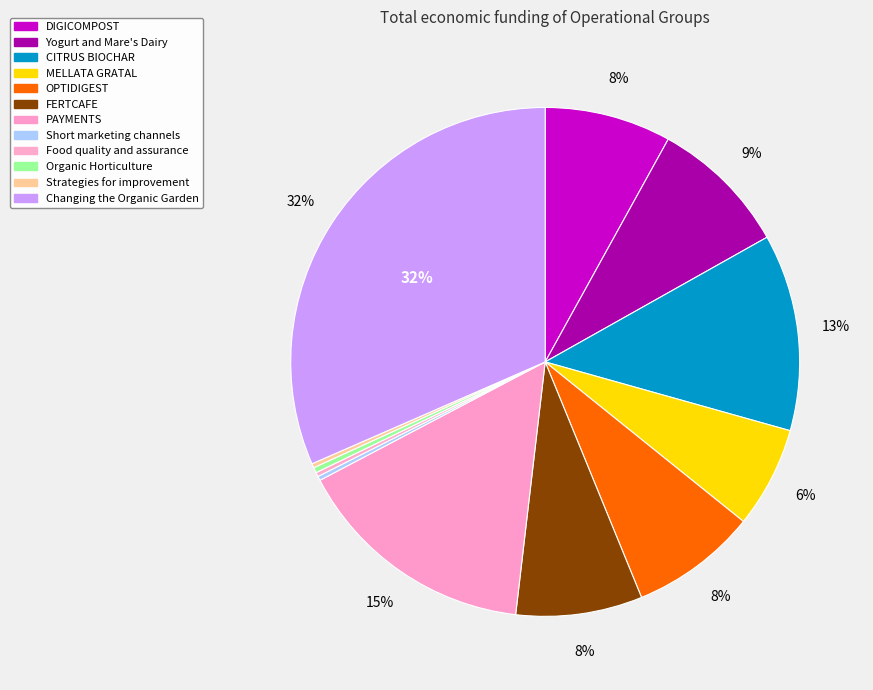

The OPTIDIGEST slice represents 1% of the pie. True or false?

False